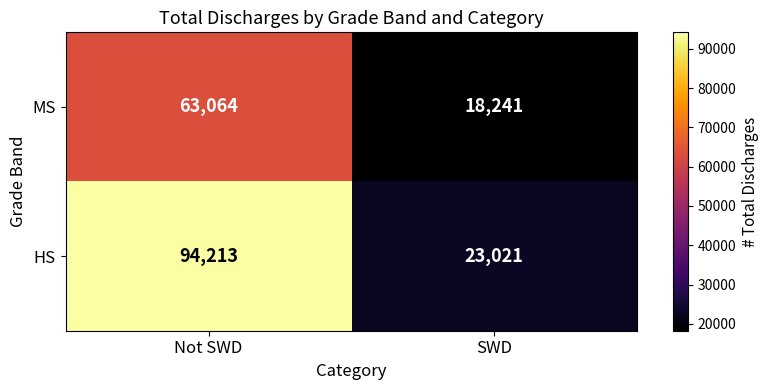

Rank the categories by HS value from highest to lowest.

Not SWD, SWD